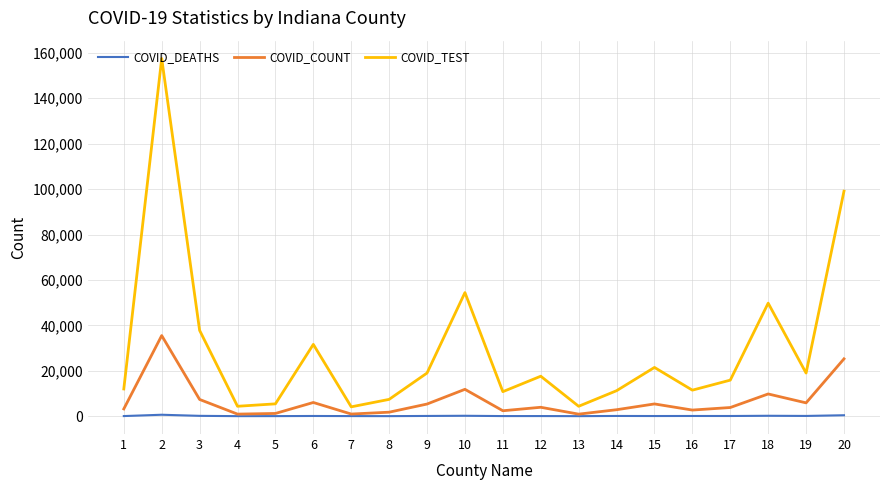

What is the difference between the COVID_COUNT values at 16 and 7?

1750